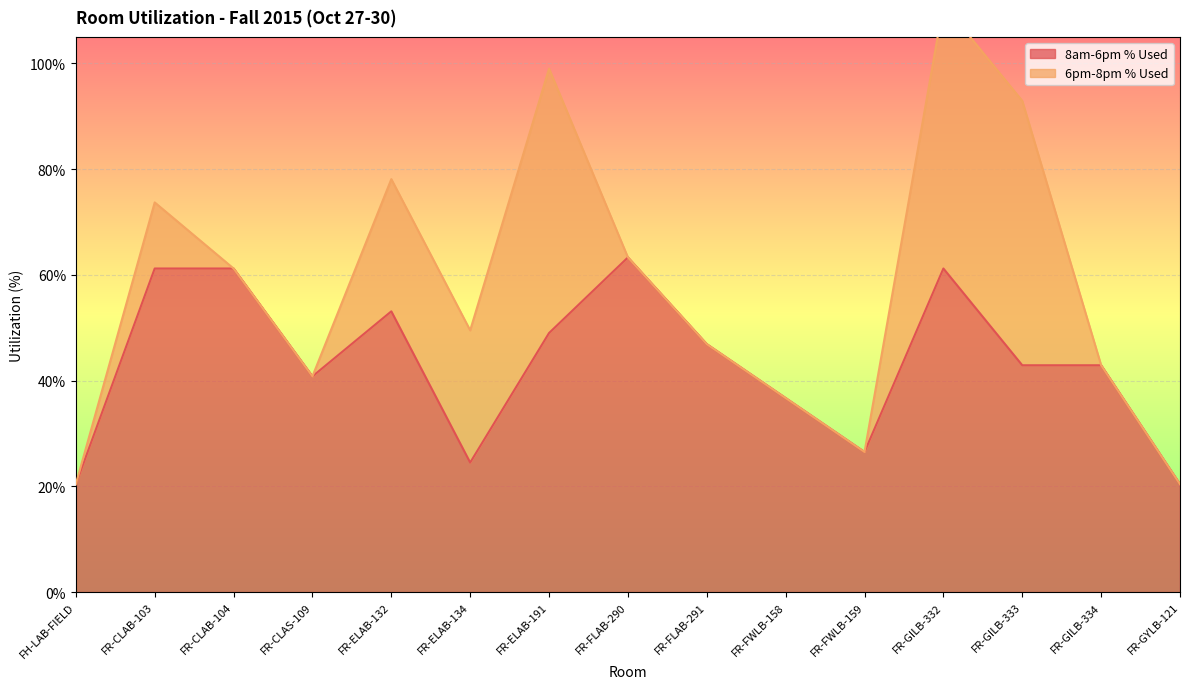

What is the average value?

0.4